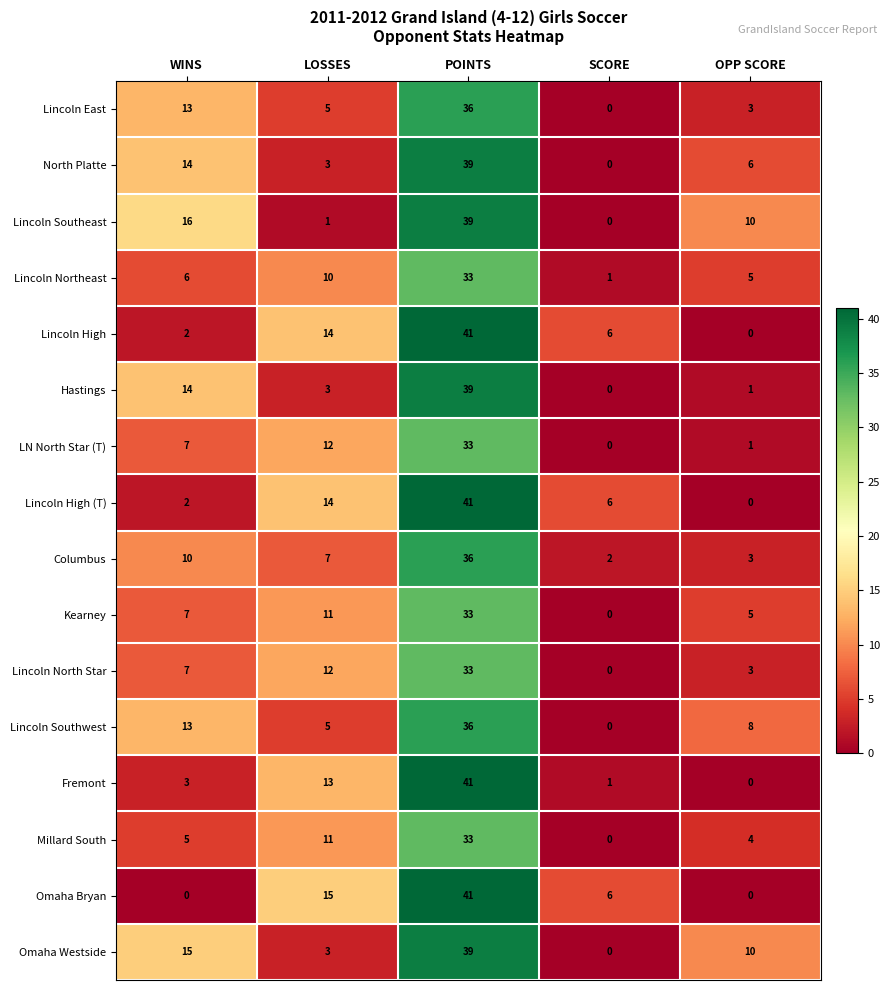

Rank the categories by North Platte value from highest to lowest.

POINTS, WINS, OPP SCORE, LOSSES, SCORE